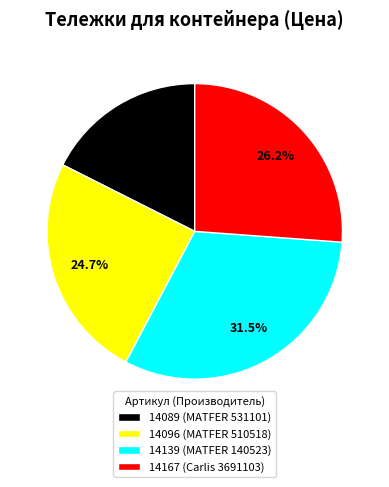

Between 14096 (MATFER 510518) and 14139 (MATFER 140523), which is larger?

14139 (MATFER 140523)